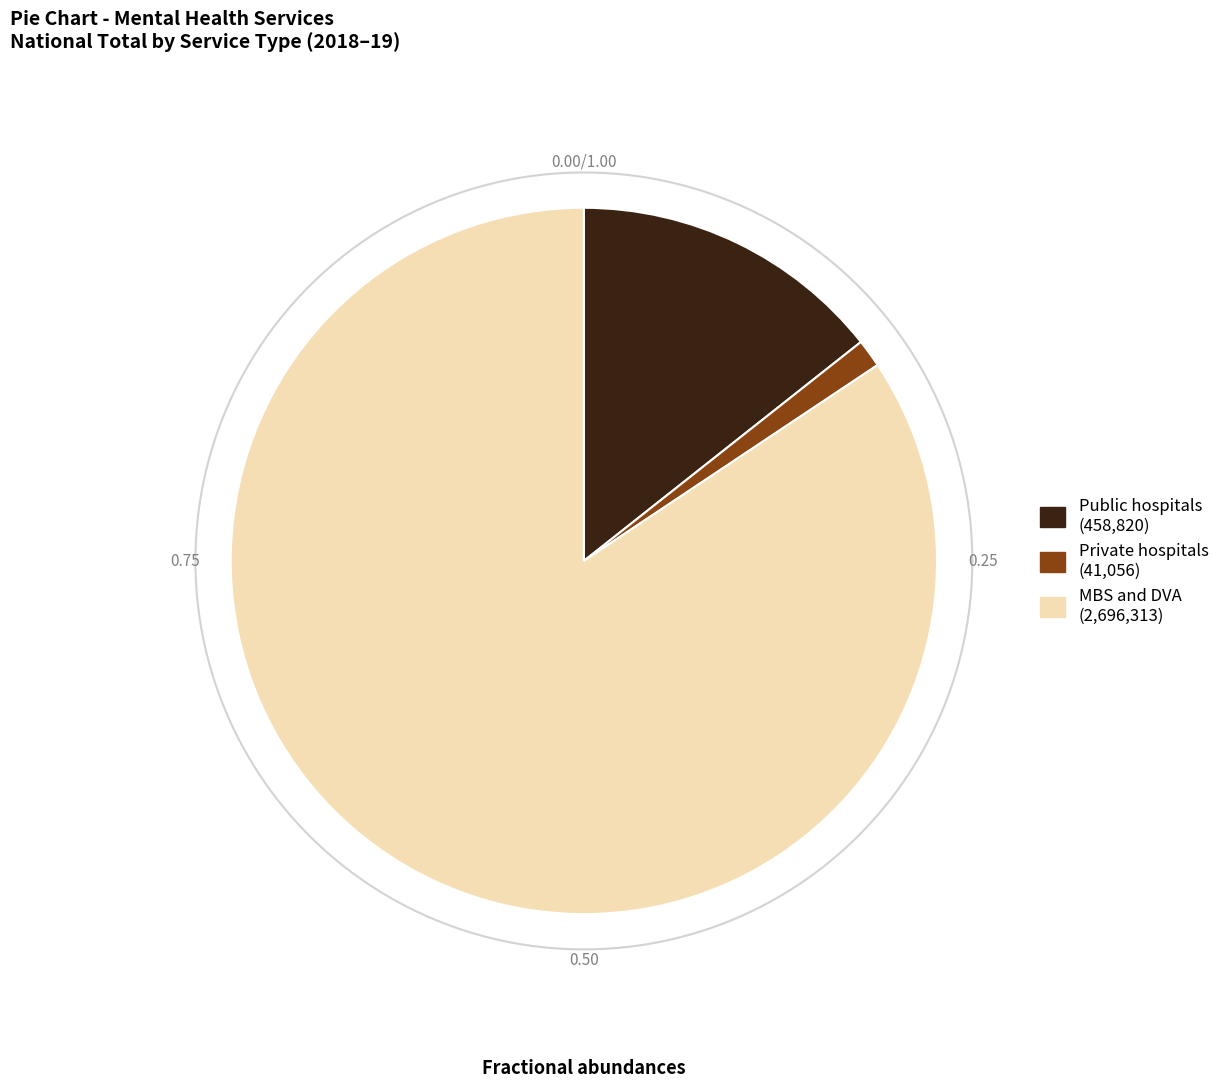

Count the number of slices in the pie.

3